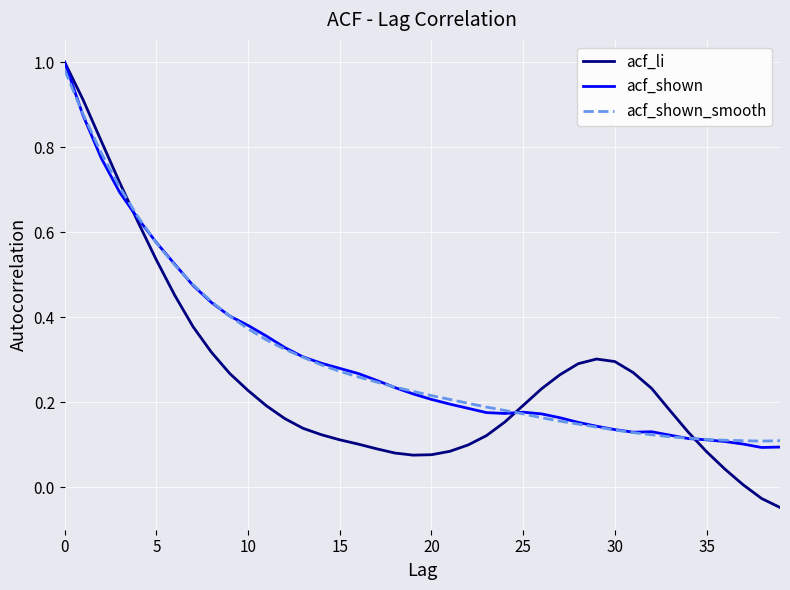

Which series has the widest spread of values?

acf_li